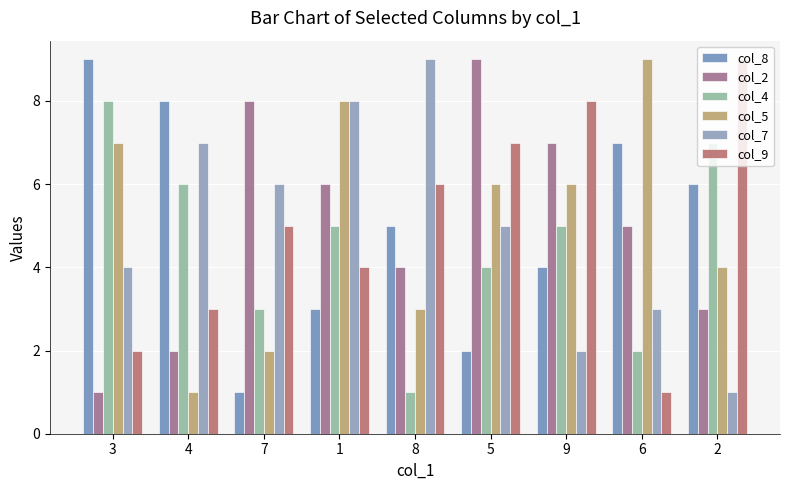

Reading left to right, what are all the values shown in this chart?

col_8: 9	8	1	3	5	2	4	7	6
col_2: 1	2	8	6	4	9	7	5	3
col_4: 8	6	3	5	1	4	5	2	7
col_5: 7	1	2	8	3	6	6	9	4
col_7: 4	7	6	8	9	5	2	3	1
col_9: 2	3	5	4	6	7	8	1	9